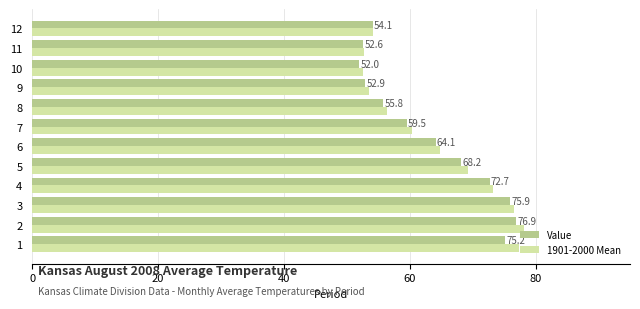

Rank the categories by 1901-2000 Mean value from lowest to highest.

10, 11, 9, 12, 8, 7, 6, 5, 4, 3, 1, 2